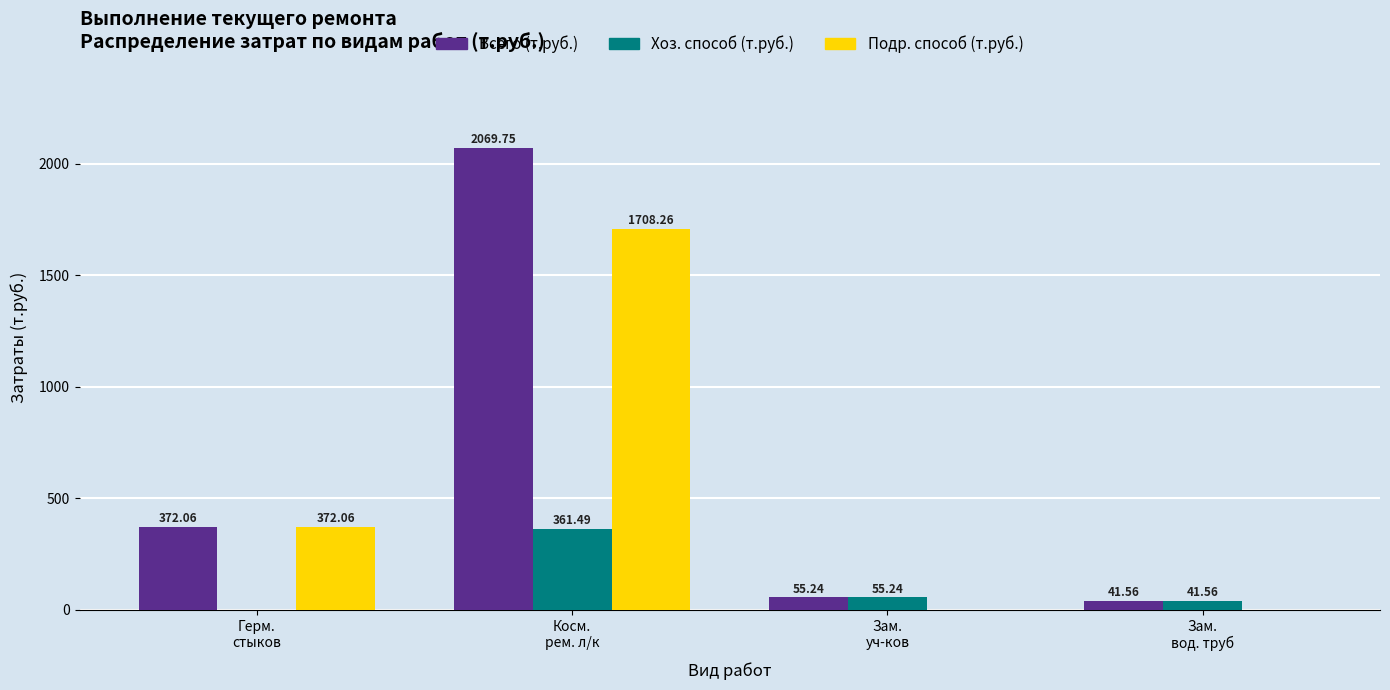

Are the bars grouped side by side (vs. stacked)?

Yes